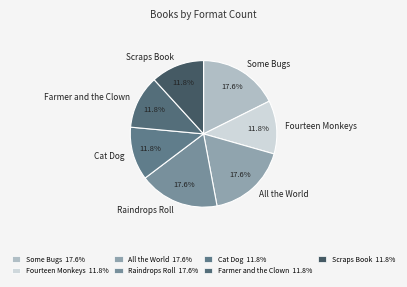

True or false: Raindrops Roll accounts for 18% of the total.

True